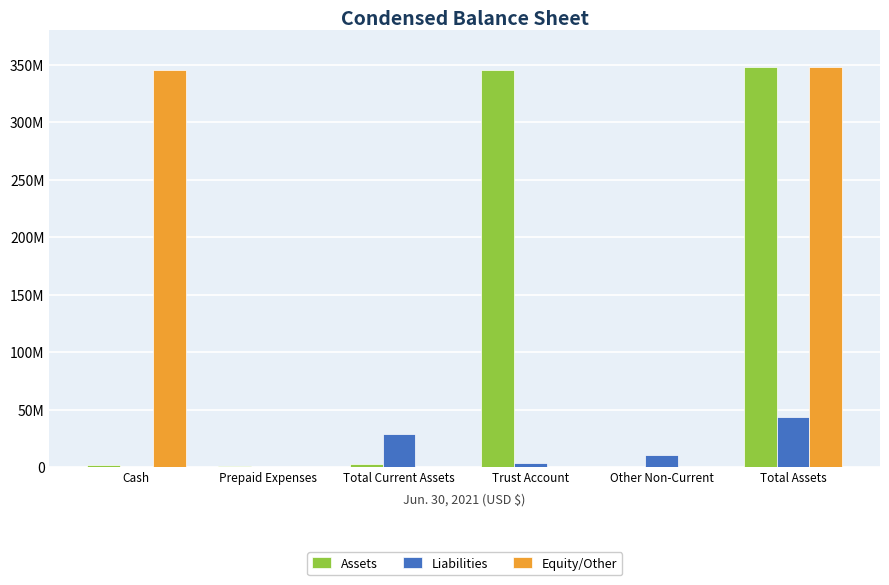

Is the value of Assets at Other Non-Current greater than the value of Equity/Other at Cash?

No